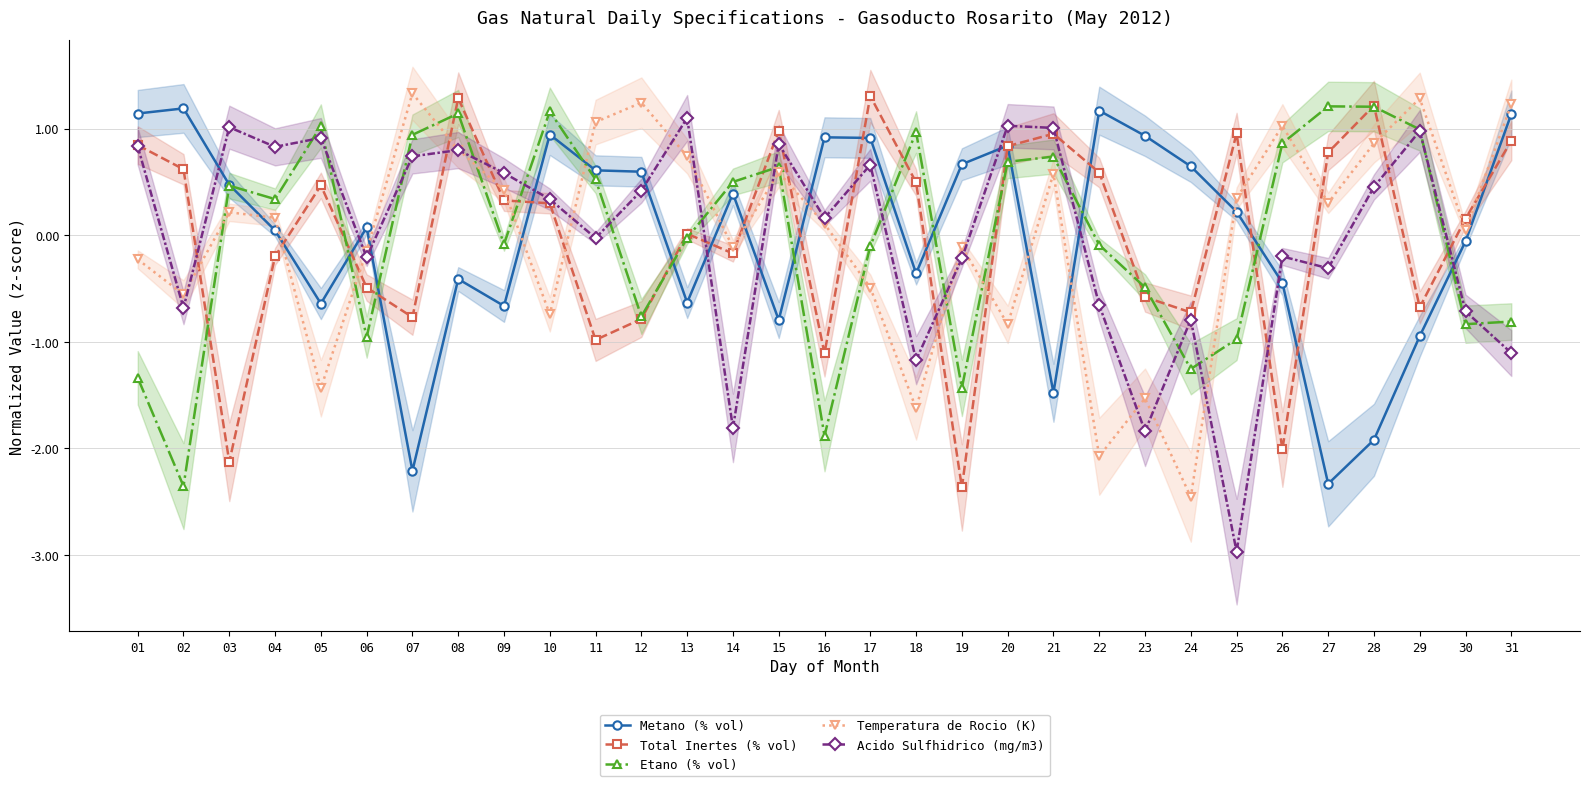

What are all the series names shown in the legend?

Metano (% vol), Total Inertes (% vol), Etano (% vol), Temperatura de Rocio (K), Acido Sulfhidrico (mg/m3)